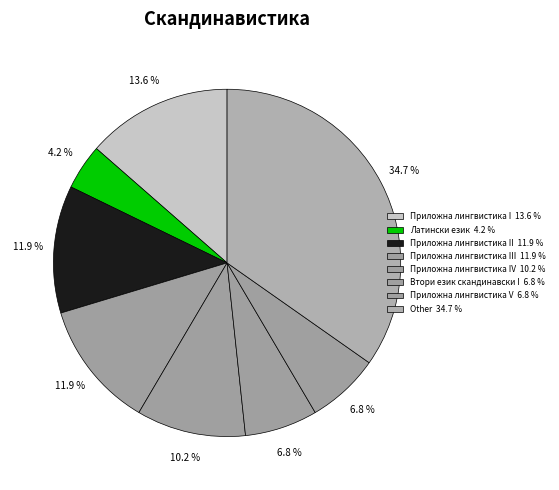

Count the number of slices in the pie.

8